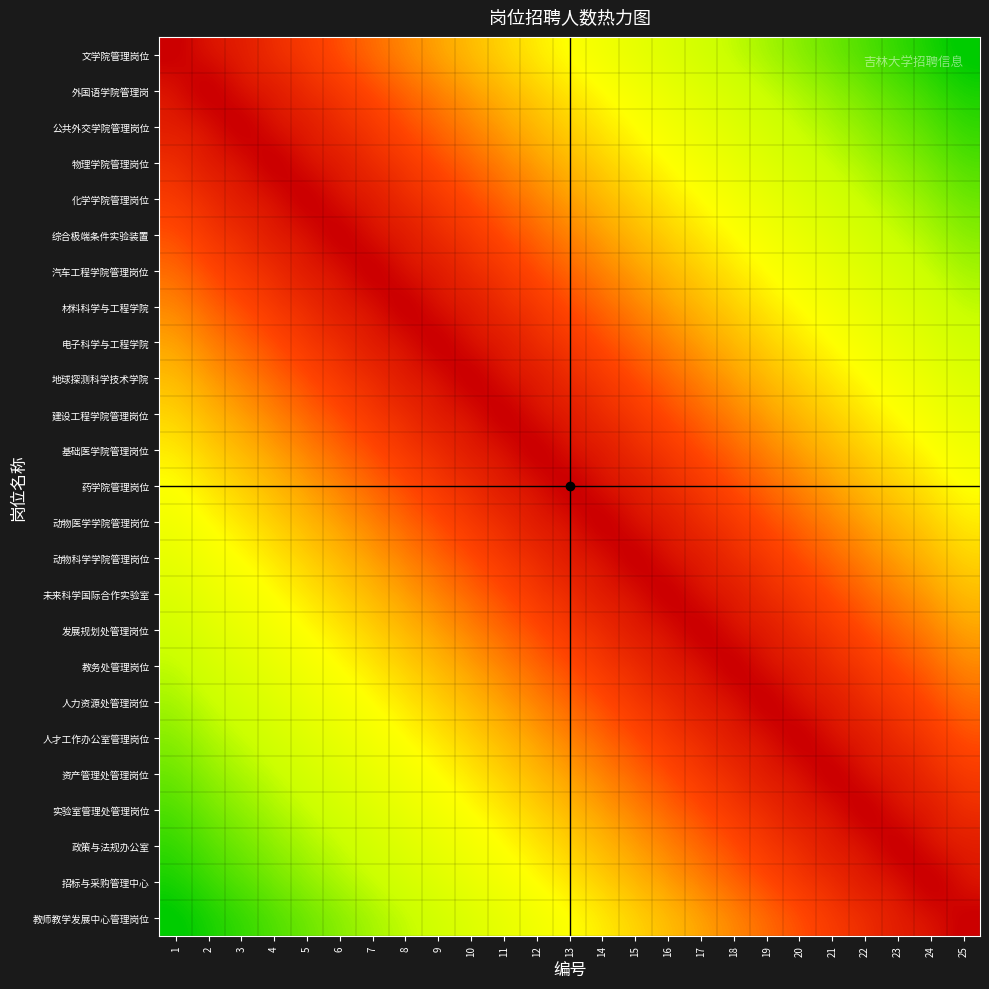

What is the difference between the highest and lowest values at 21?

0.8